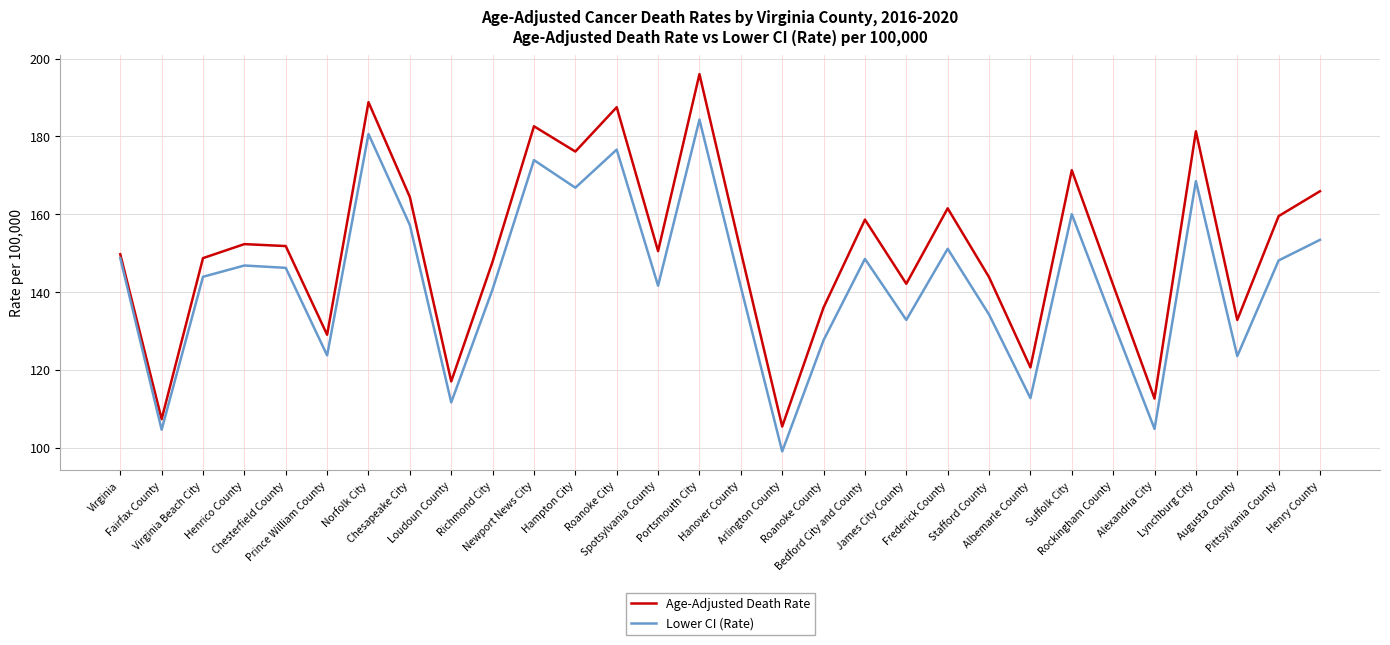

Which series has the widest spread of values?

Age-Adjusted Death Rate